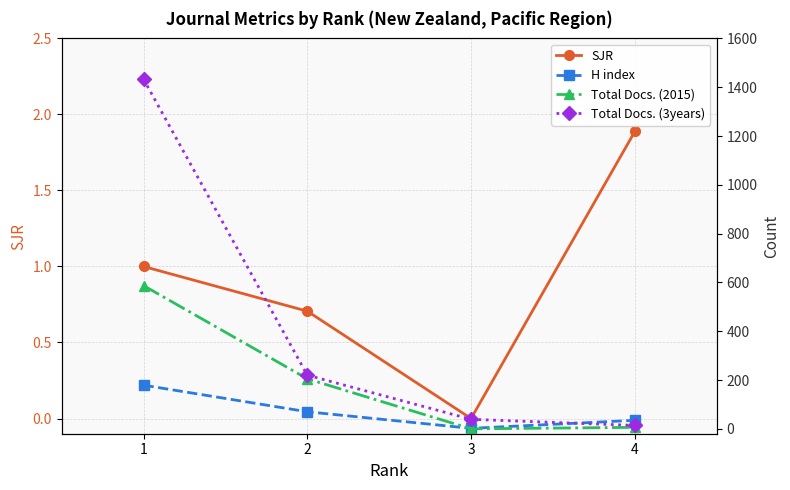

Where is Total Docs. (3years) nearest to the value 723?

2